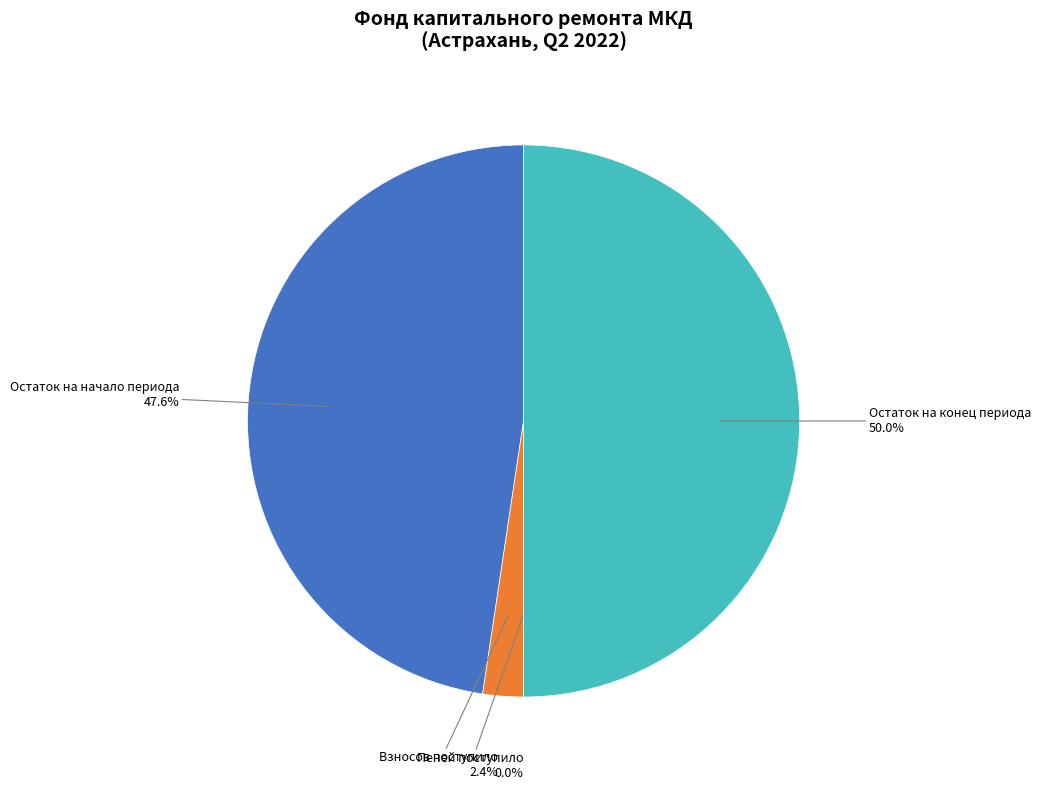

Combined, do Остаток на конец периода and Взносов поступило account for over 50%?

Yes